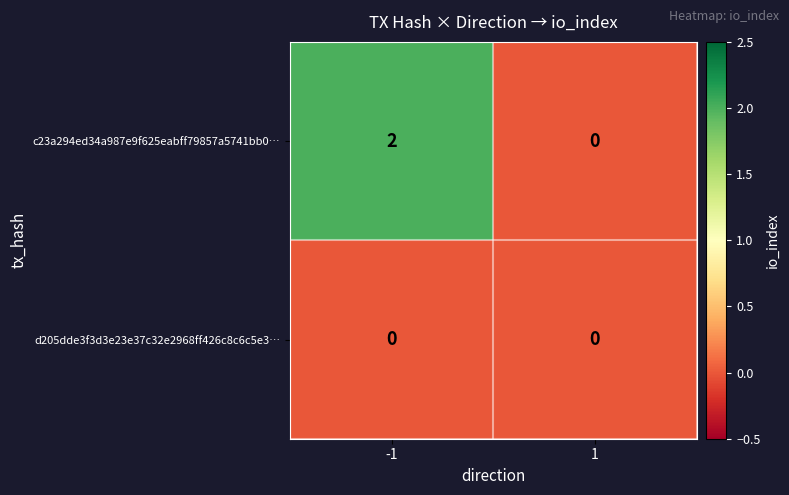

Which series has the largest total across all categories?

c23a294ed34a987e9f625eabff79857a5741bb0…